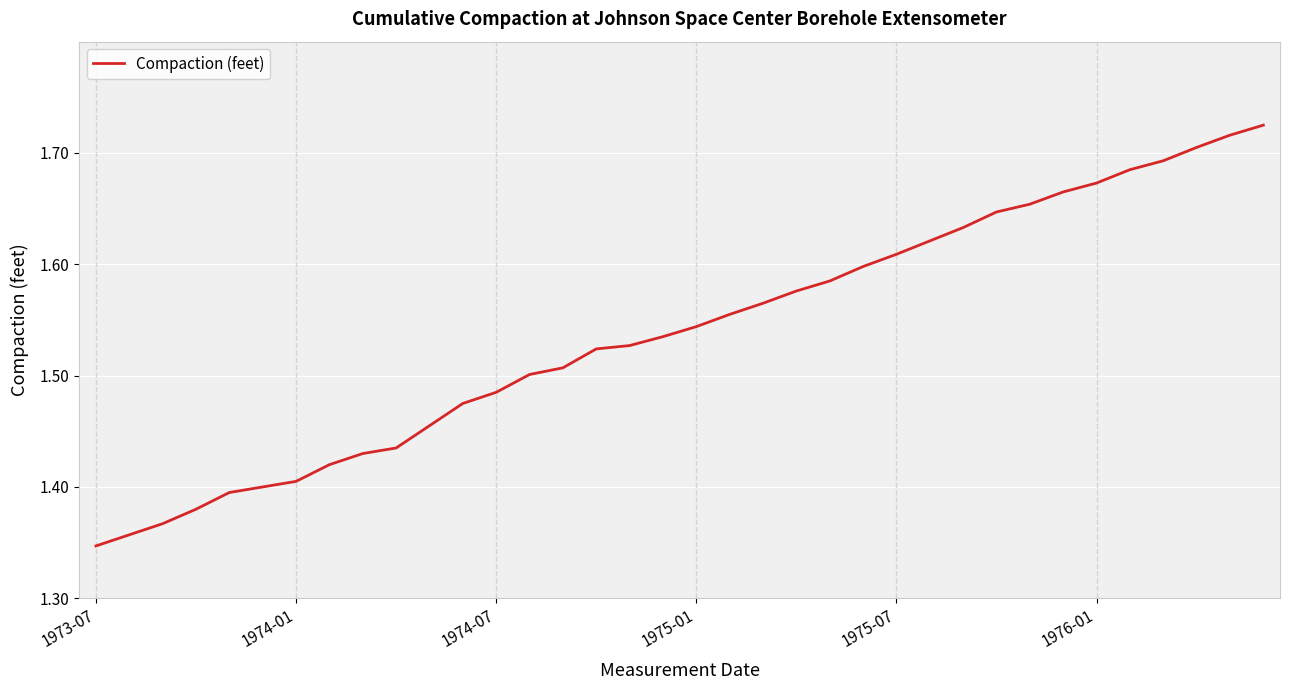

What is the difference between the maximum and minimum values?

0.4